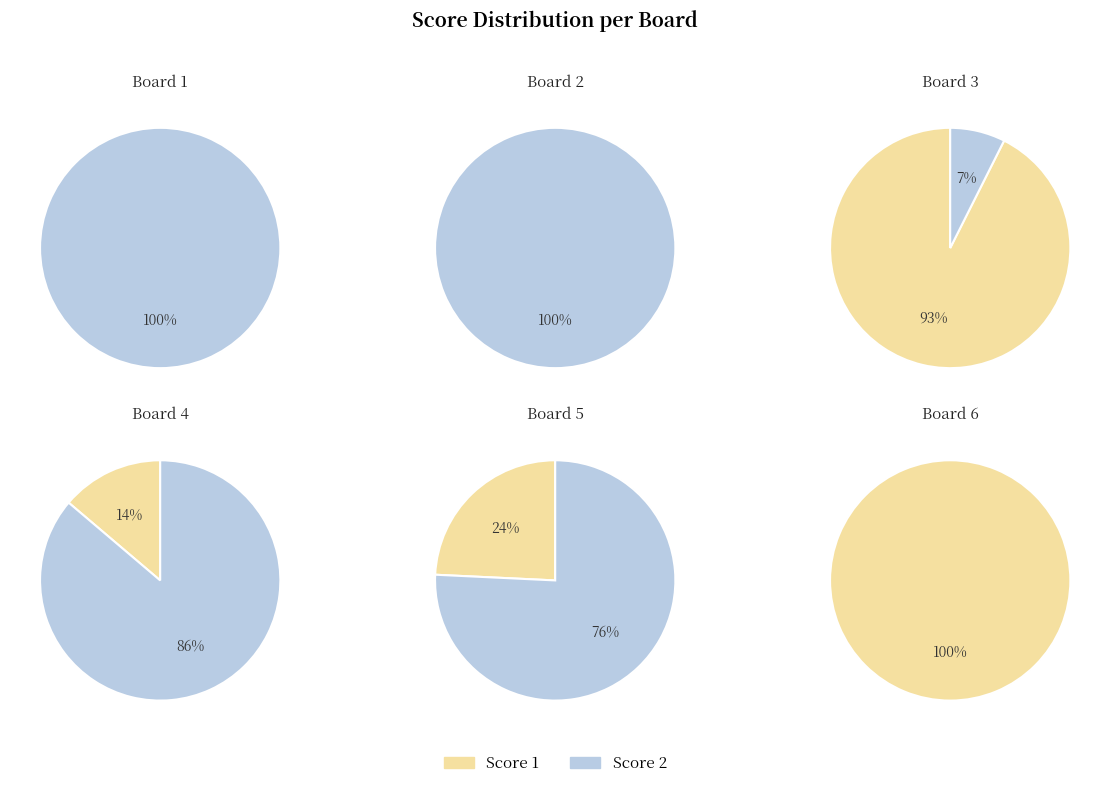

Count the number of slices in the pie.

6